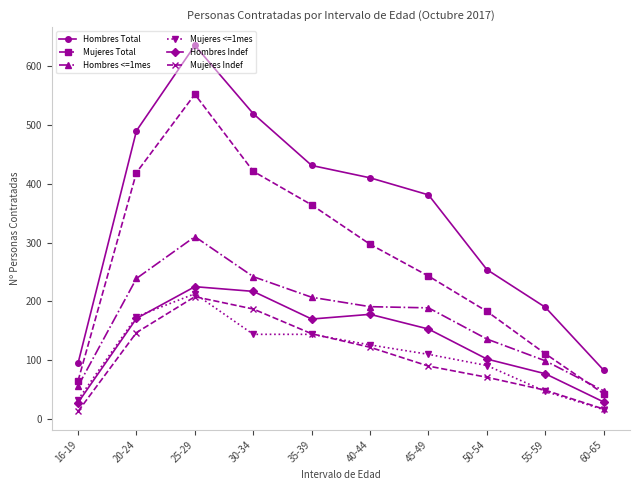

What are all the series names shown in the legend?

Hombres Total, Mujeres Total, Hombres <=1mes, Mujeres <=1mes, Hombres Indef, Mujeres Indef